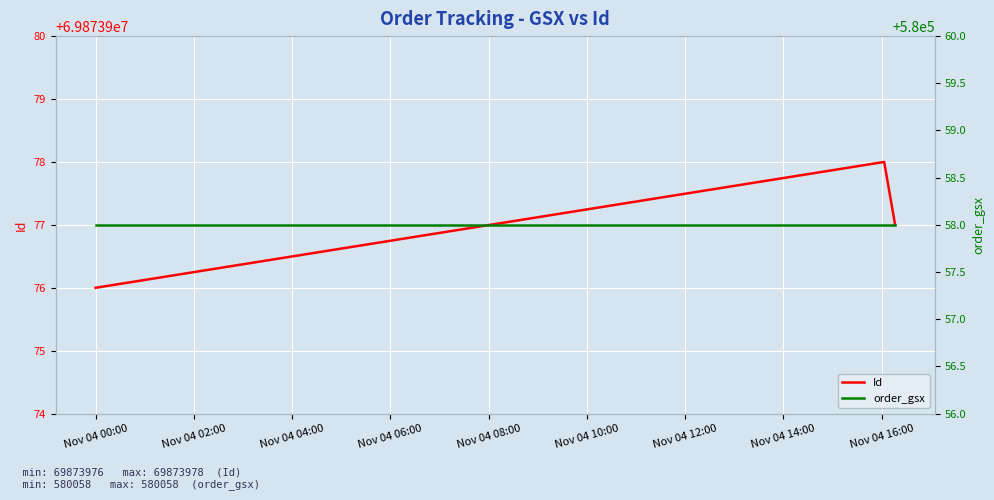

At how many categories does at least one series exceed 62677547?

3